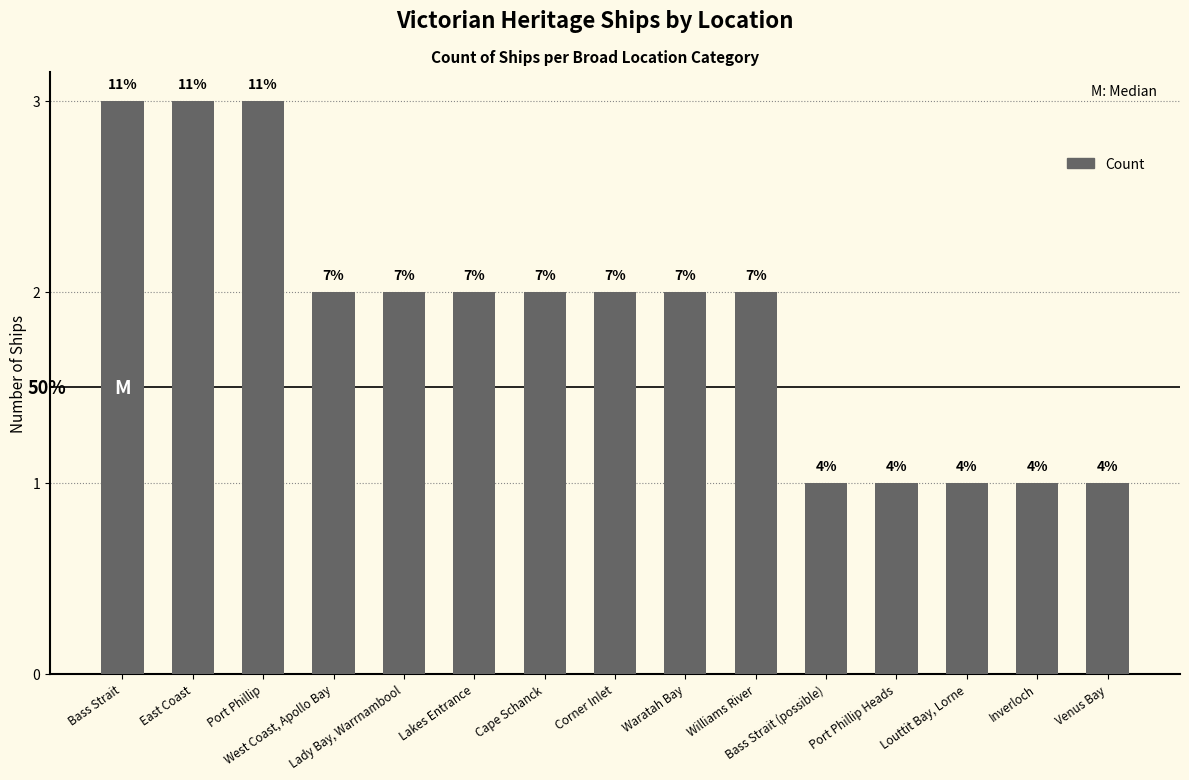

Where does the data first go above 2?

Bass Strait